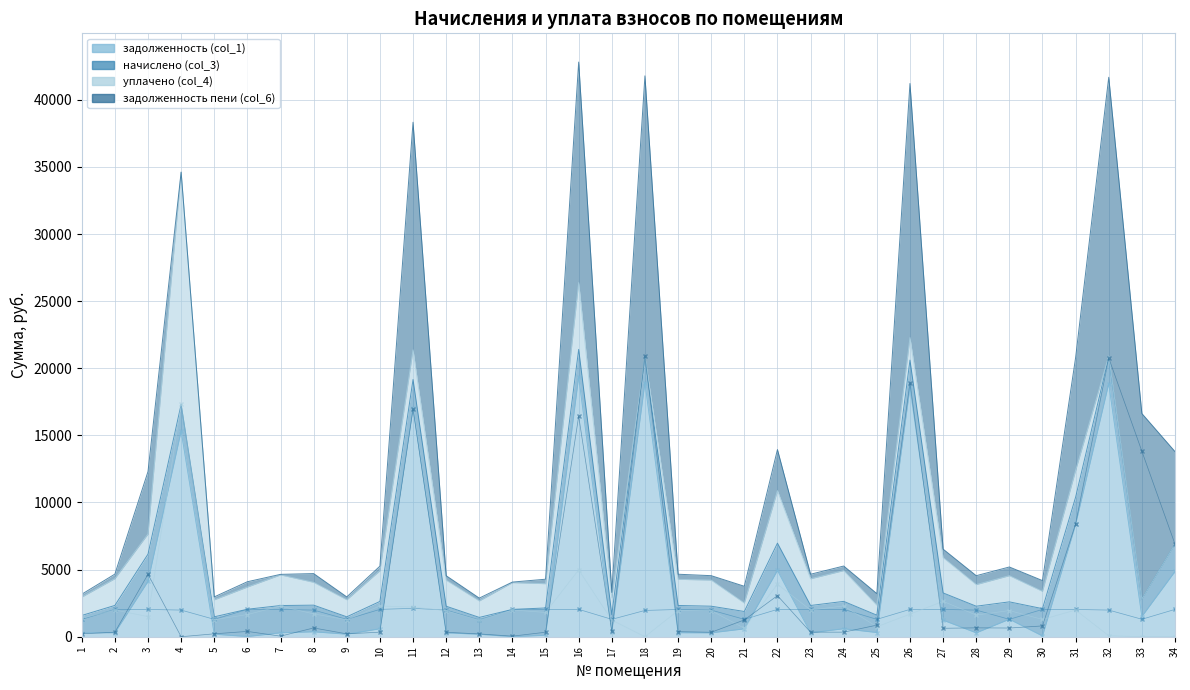

What is the value of the задолженность пени (col_6) point at the 17th from the left?

412.4